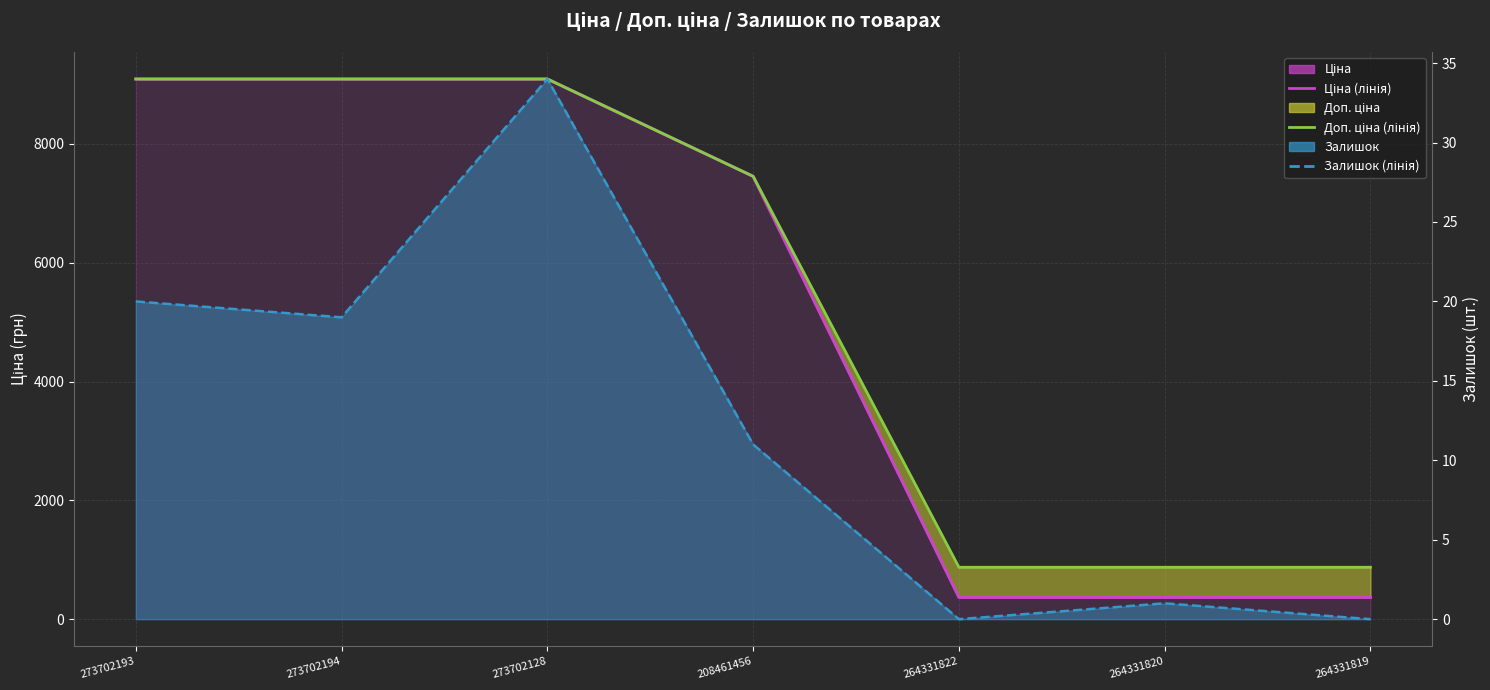

What is the total value across all series at 264331820?

1242.6